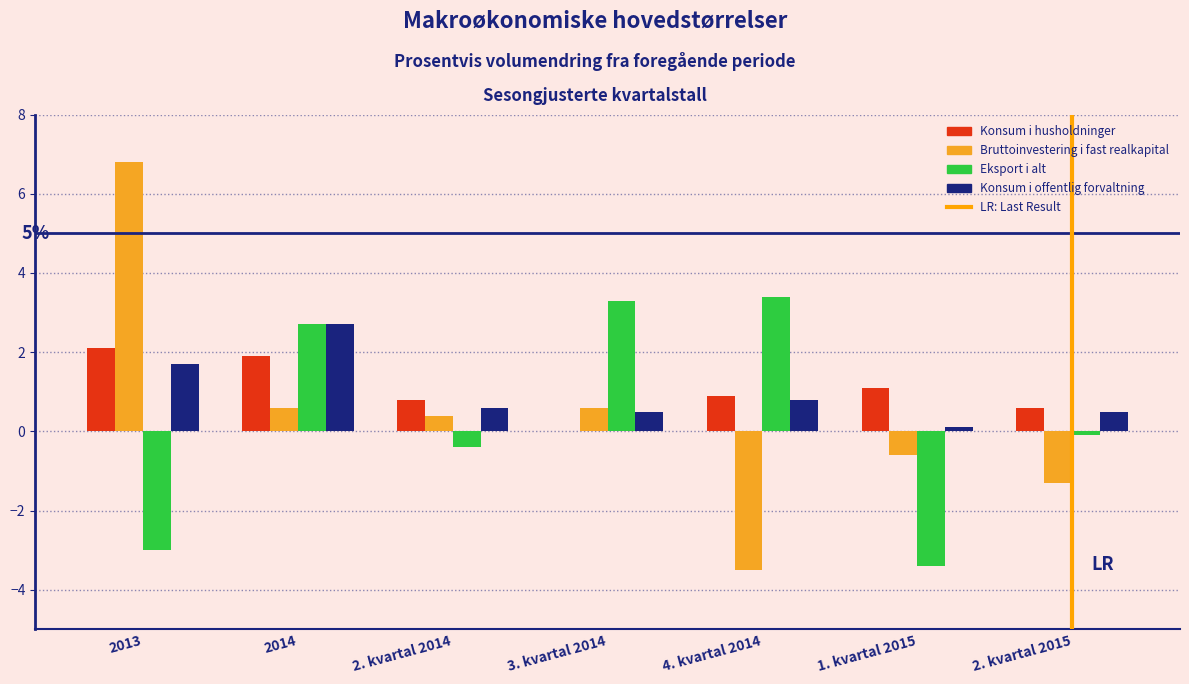

Reading right to left, list all the values displayed in this chart.

Konsum i husholdninger: 2. kvartal 2015=0.6	1. kvartal 2015=1.1	4. kvartal 2014=0.9	3. kvartal 2014=0.0	2. kvartal 2014=0.8	2014=1.9	2013=2.1
Bruttoinvestering i fast realkapital: 2. kvartal 2015=-1.3	1. kvartal 2015=-0.6	4. kvartal 2014=-3.5	3. kvartal 2014=0.6	2. kvartal 2014=0.4	2014=0.6	2013=6.8
Eksport i alt: 2. kvartal 2015=-0.1	1. kvartal 2015=-3.4	4. kvartal 2014=3.4	3. kvartal 2014=3.3	2. kvartal 2014=-0.4	2014=2.7	2013=-3.0
Konsum i offentlig forvaltning: 2. kvartal 2015=0.5	1. kvartal 2015=0.1	4. kvartal 2014=0.8	3. kvartal 2014=0.5	2. kvartal 2014=0.6	2014=2.7	2013=1.7